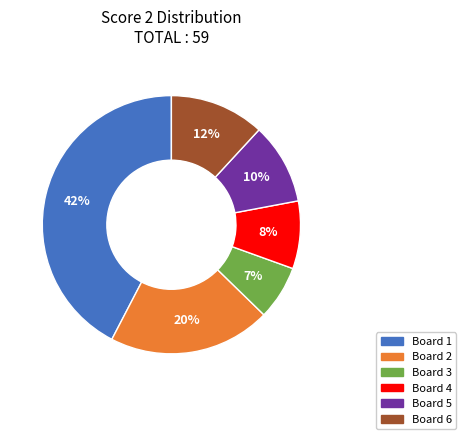

Which slice is the smallest?

Board 3